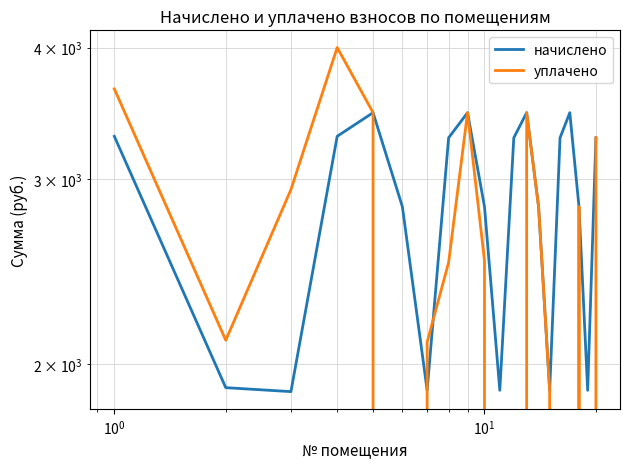

Which series has the widest spread of values?

уплачено